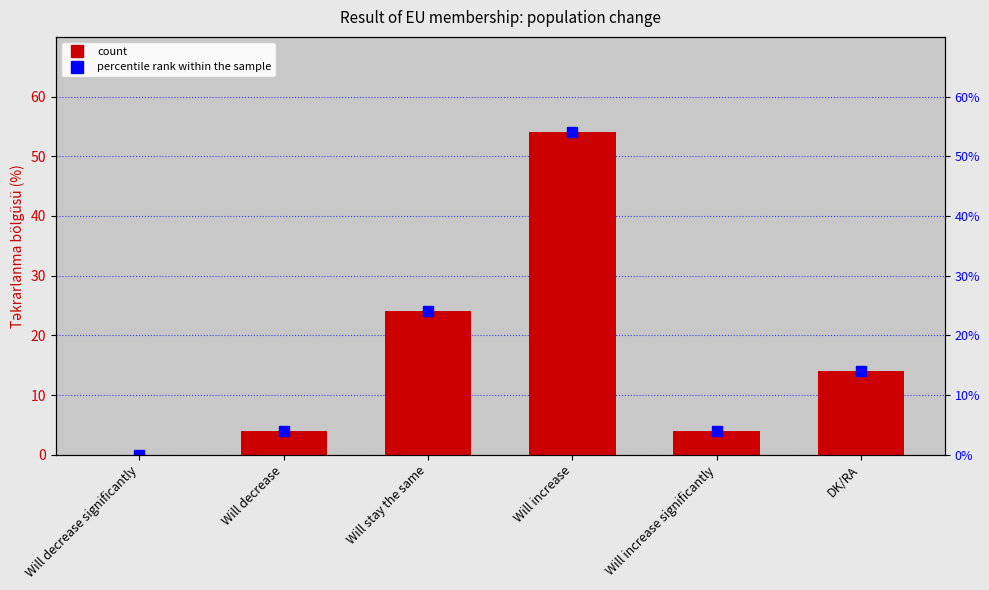

Is it true that Percentage equals 14 at DK/RA?

True